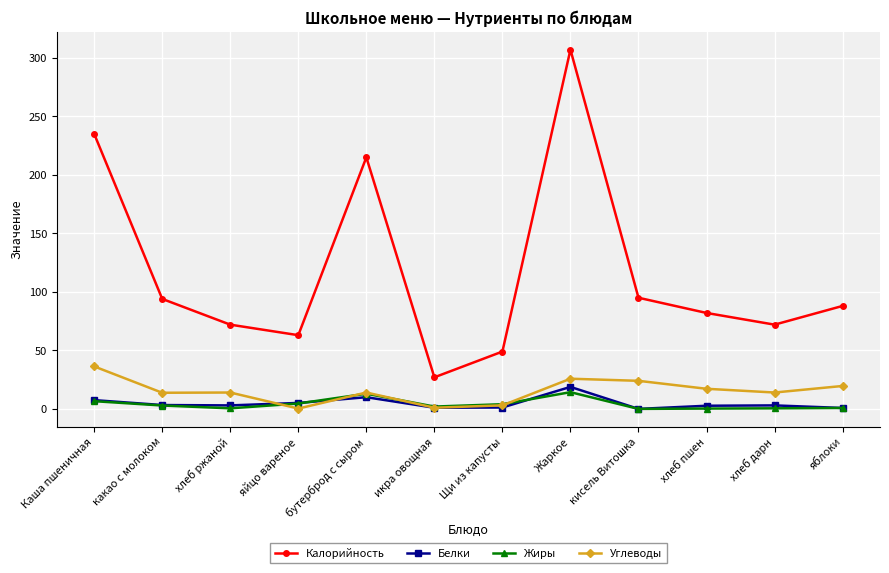

What position from the right is Щи из капусты?

6